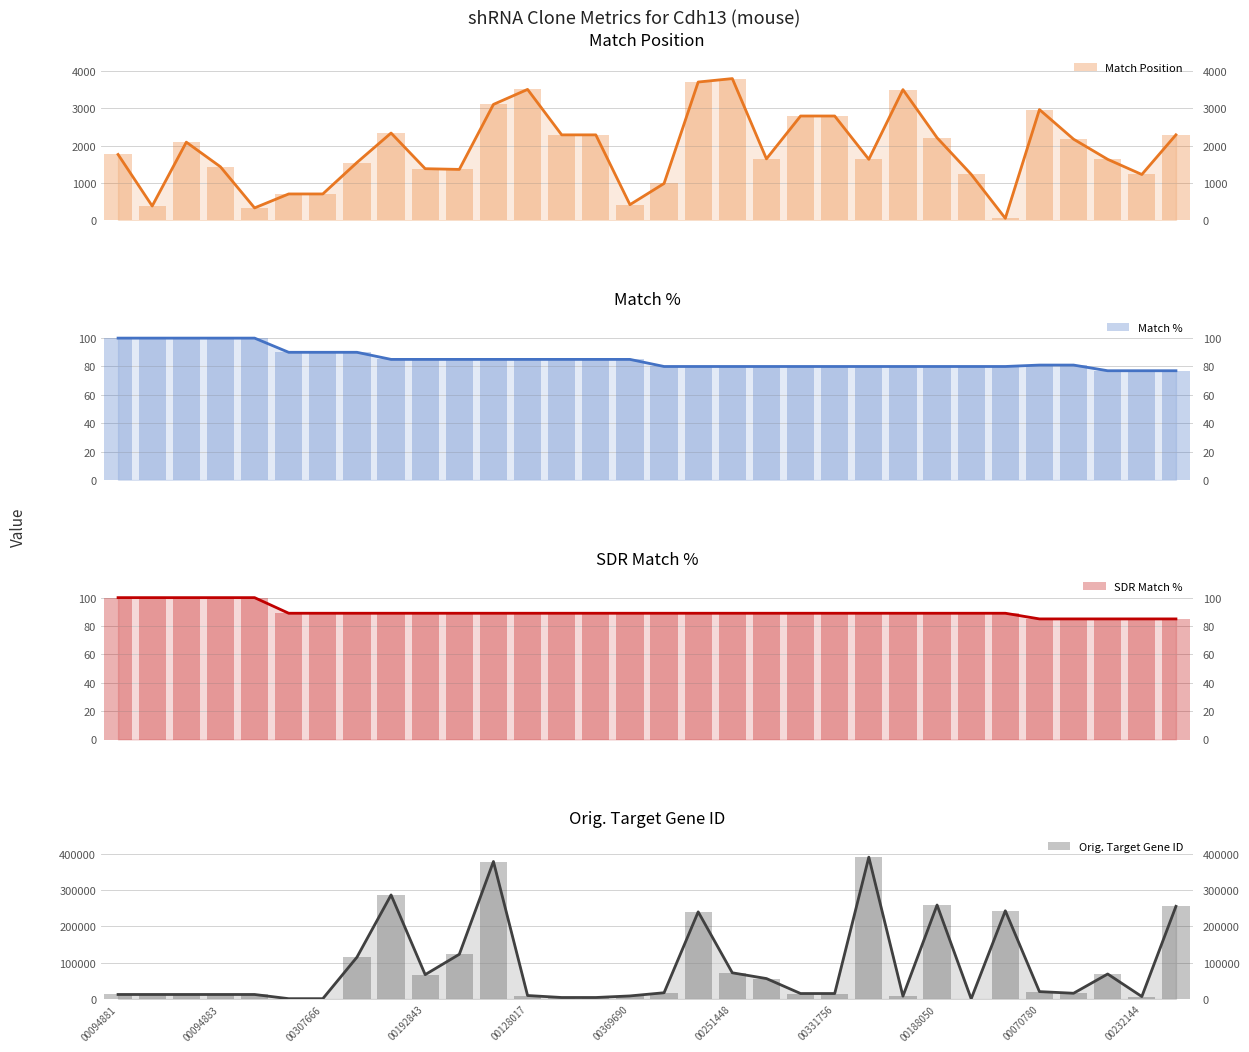

What is the sum of the SDR Match % values at 17 and 14?

178